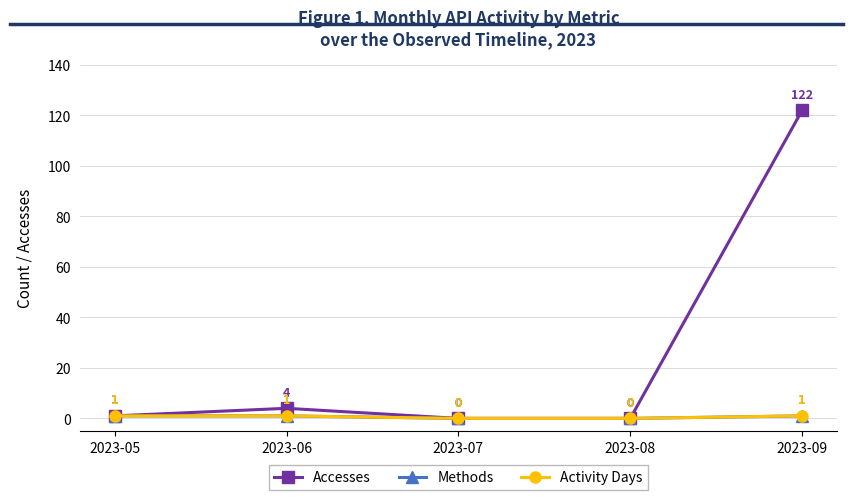

Does the chart have visible grid lines?

Yes